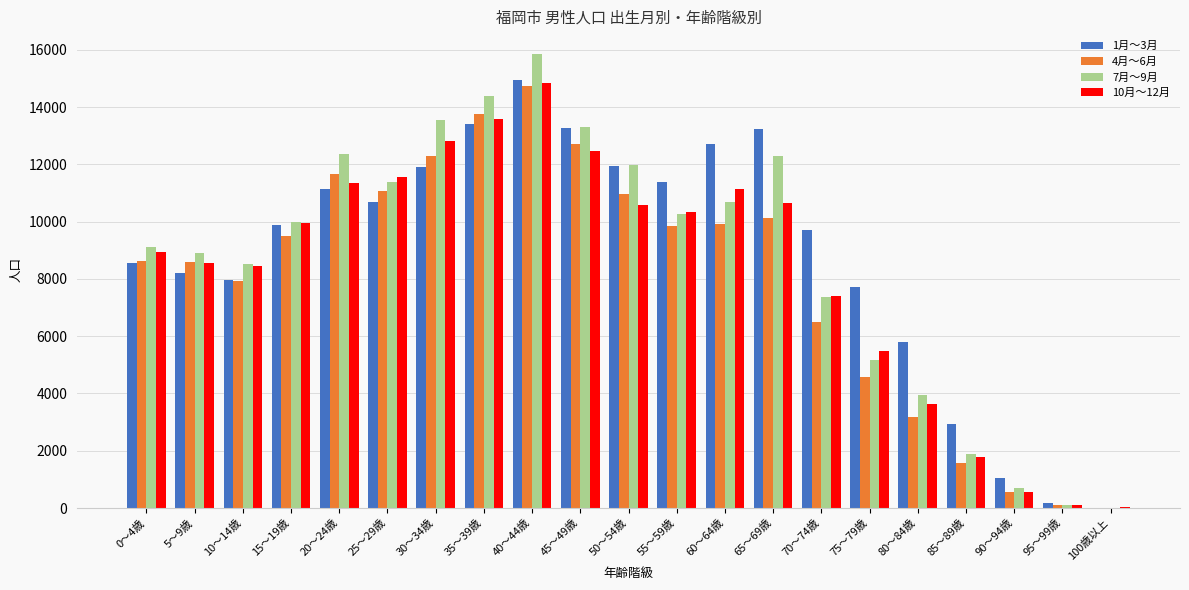

Is the value of 10月～12月 at 95～99歳 greater than the value of 7月～9月 at 65～69歳?

No